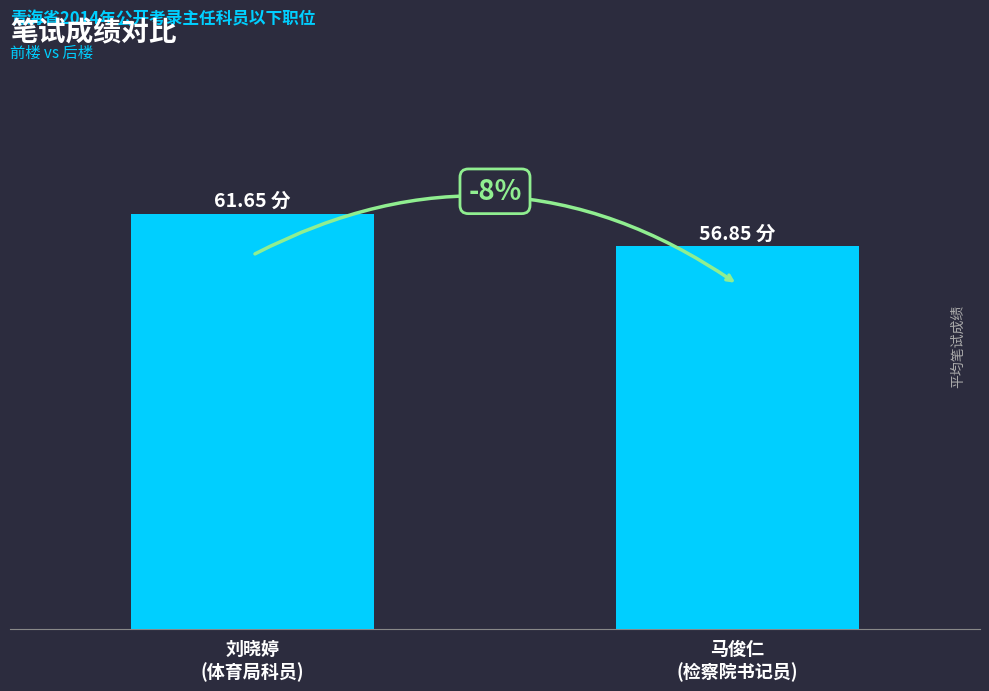

What is the ratio of the value at 刘晓婷
(体育局科员) to the value at 马俊仁
(检察院书记员)?

1.1